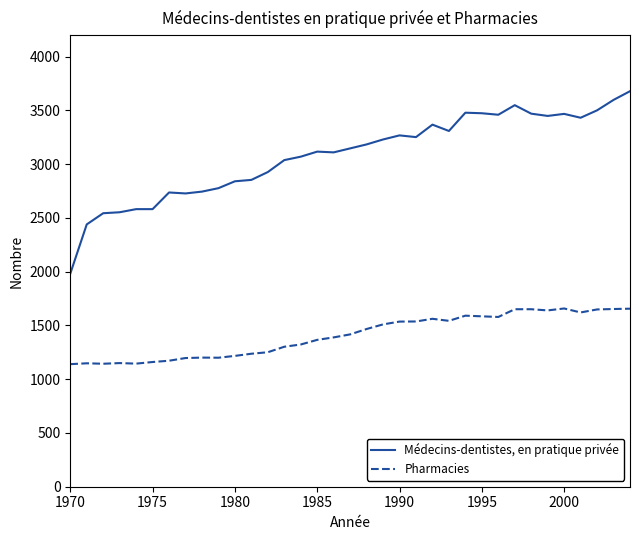

Rank the series by their maximum value, from highest to lowest.

Médecins-dentistes, en pratique privée, Pharmacies